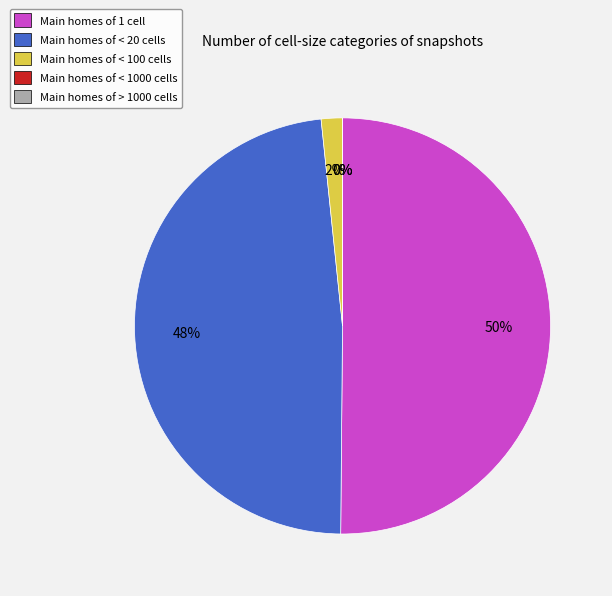

Count the number of slices in the pie.

5